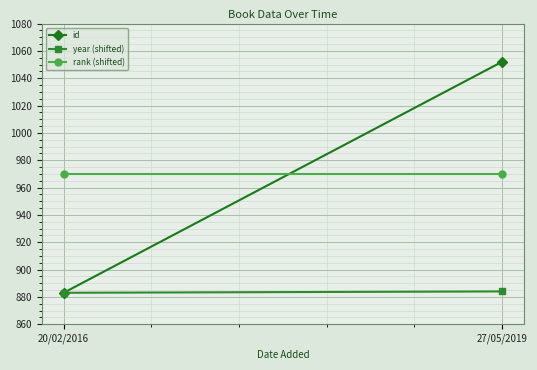

Which category has the lowest value in the rank (shifted) series?

20/02/2016